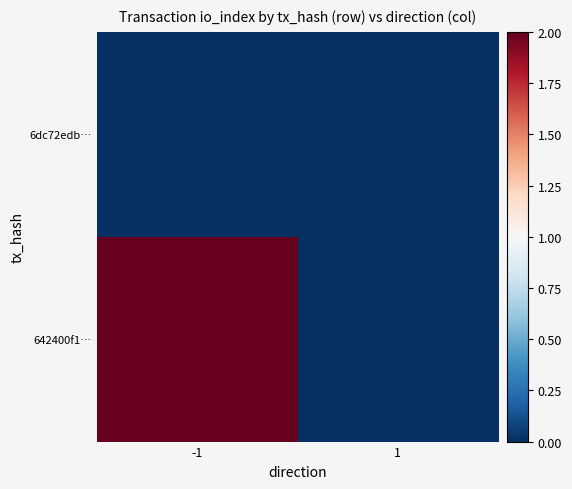

Reading left to right, transcribe all the data shown in this chart.

6dc72edb…: -1=0	1=0
642400f1…: -1=2	1=0